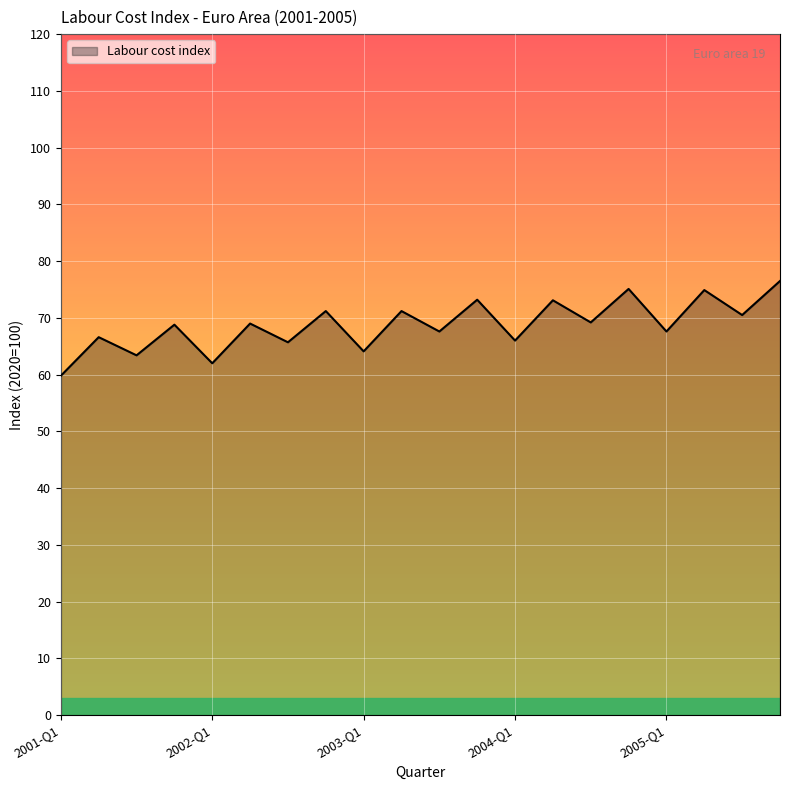

What is the maximum value shown in the chart?

76.5